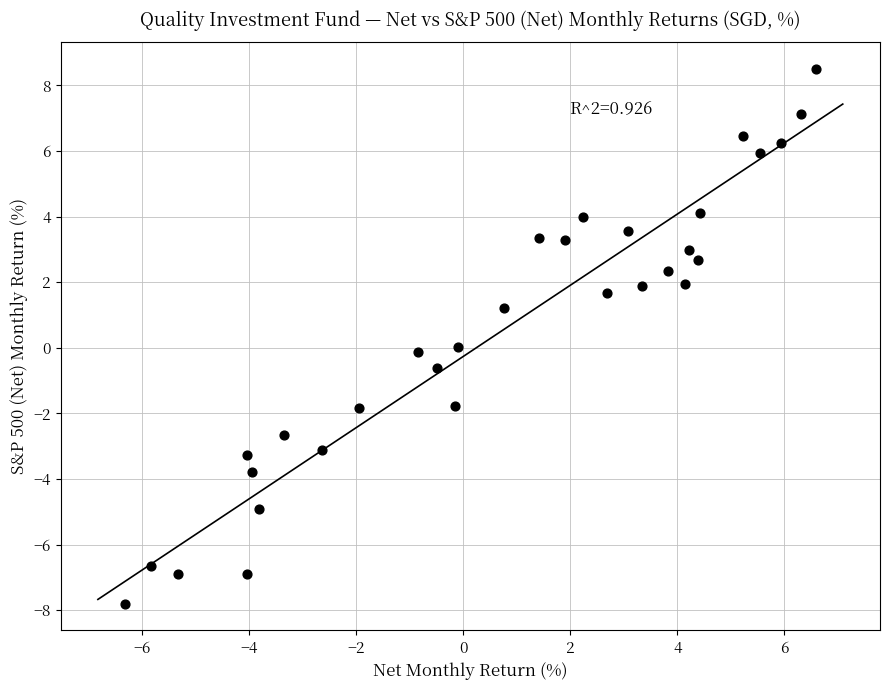

What is the range of Y values (max minus min)?

16.3